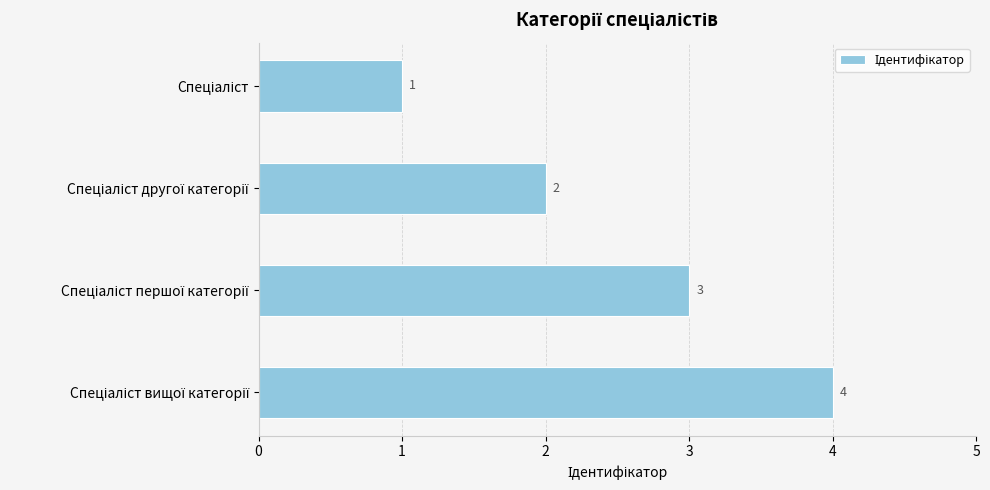

What is the maximum value shown in the chart?

4